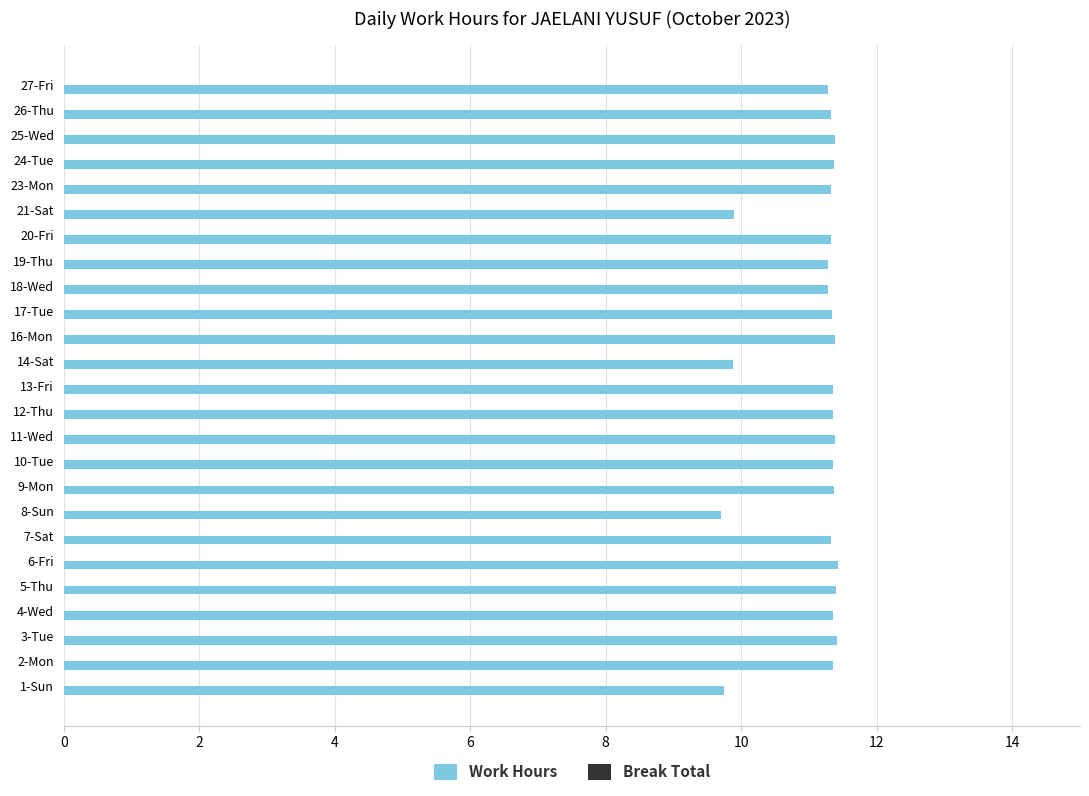

How many values are between 11 and 12?

21